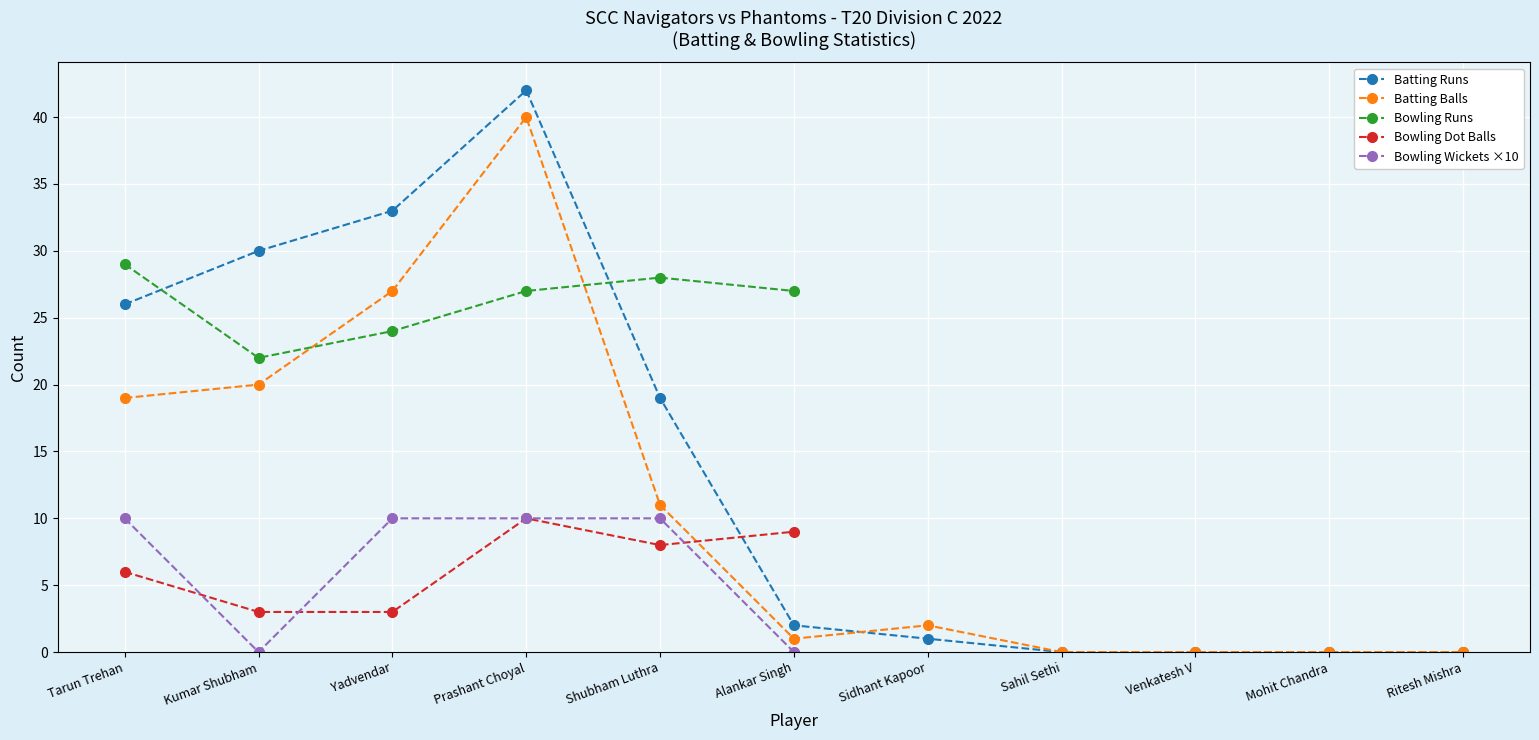

At which category is the sum across all series the highest?

Prashant Choyal